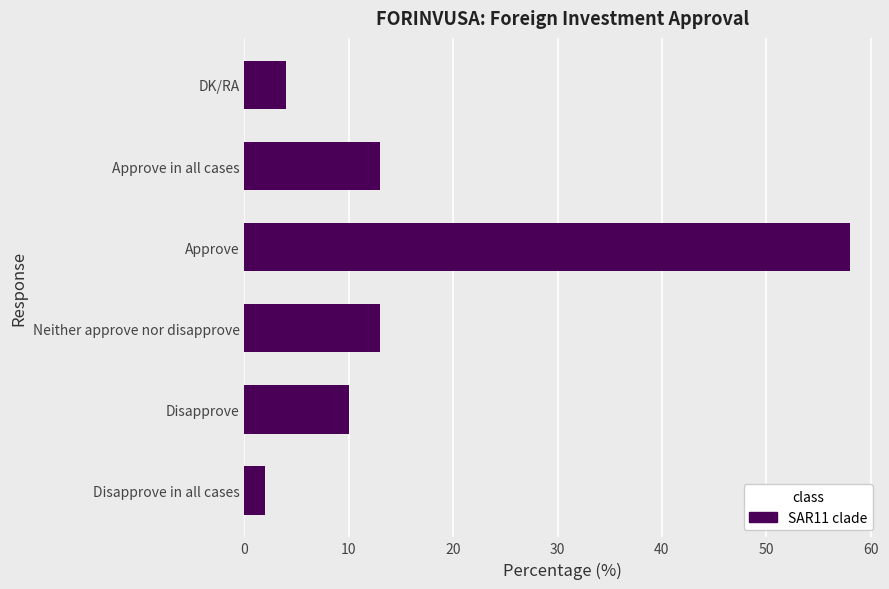

What is the maximum value shown in the chart?

58